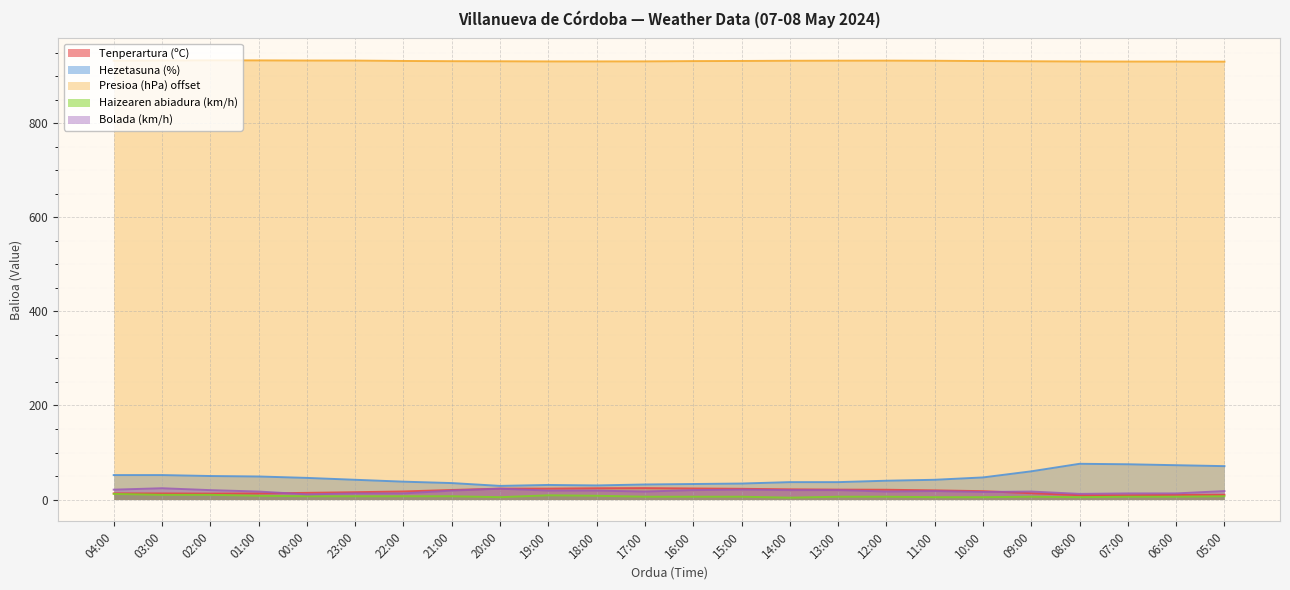

What position from the left is 22:00?

7